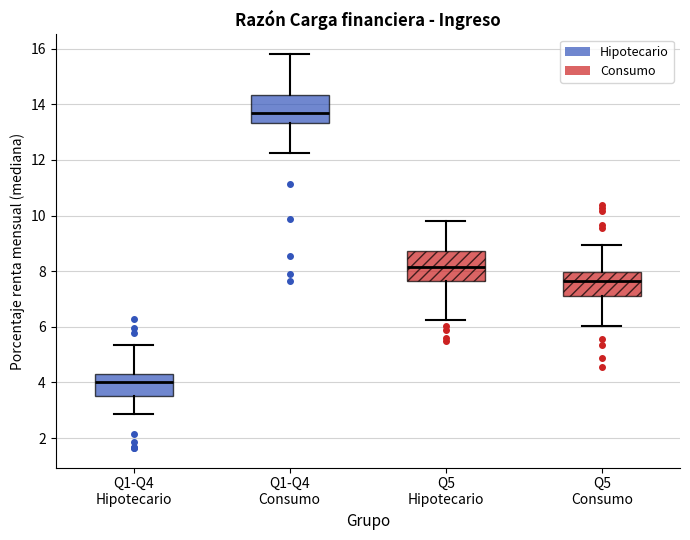

Reading left to right, read every box against the y-axis: the position of its median line, the range the box covers, and the ends of its whiskers. The values are not printed on the chart, so give them approximately, as read against the axis.

Q1-Q4 Hipotecario: median 4.0, box 3.6 to 4.2, whiskers 2.8 to 5.4
Q1-Q4 Consumo: median 13.6, box 13.4 to 14.4, whiskers 12.2 to 15.8
Q5 Hipotecario: median 8.2, box 7.6 to 8.8, whiskers 6.2 to 9.8
Q5 Consumo: median 7.6, box 7.2 to 8.0, whiskers 6.0 to 9.0